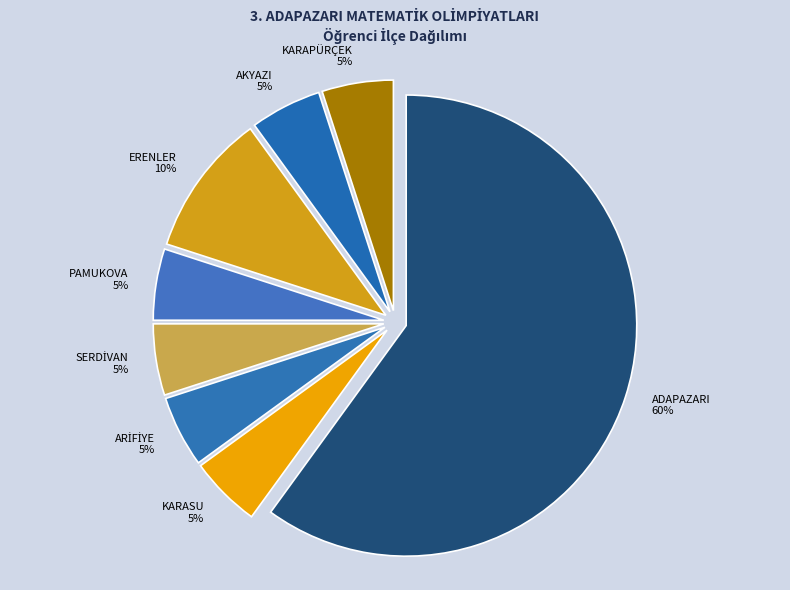

Which category has the biggest portion of the pie?

ADAPAZARI